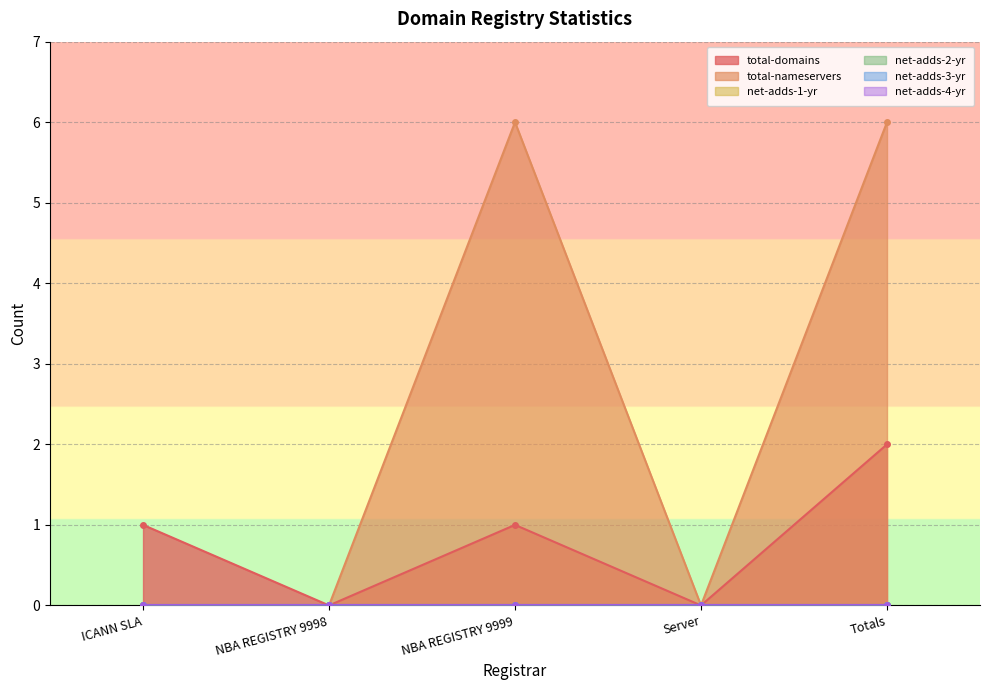

Where is net-adds-1-yr nearest to the value 0?

ICANN SLA